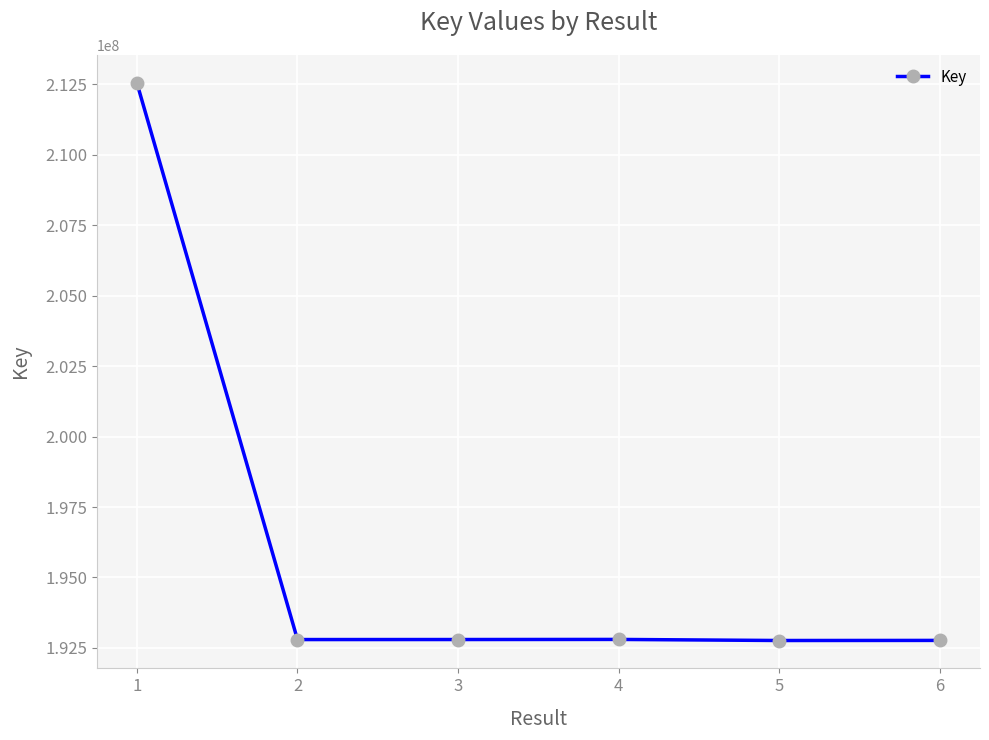

Is it true that the value at 3 is 192797109?

True